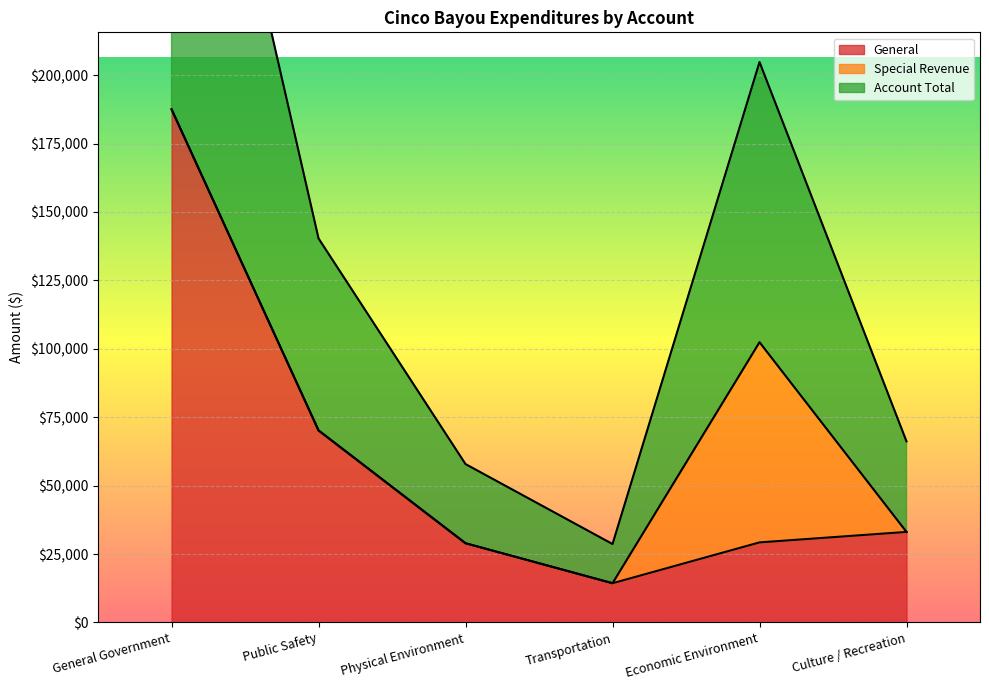

How many data points in General are above 33087?

2